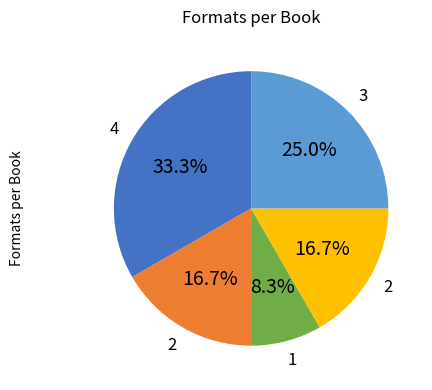

Is there any slice that represents more than half of the pie?

No